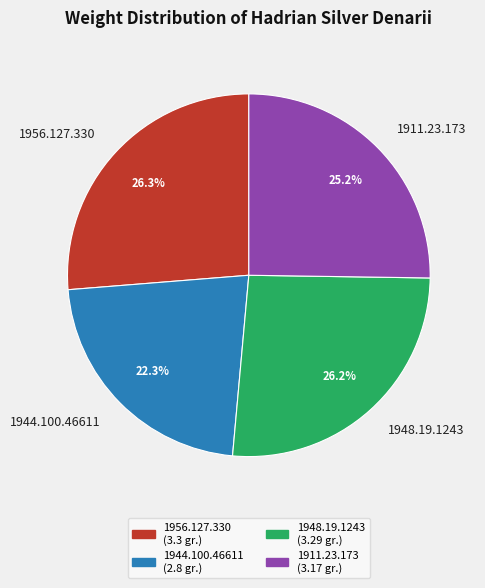

To the nearest percent, what percentage of the pie is 1911.23.173?

25%